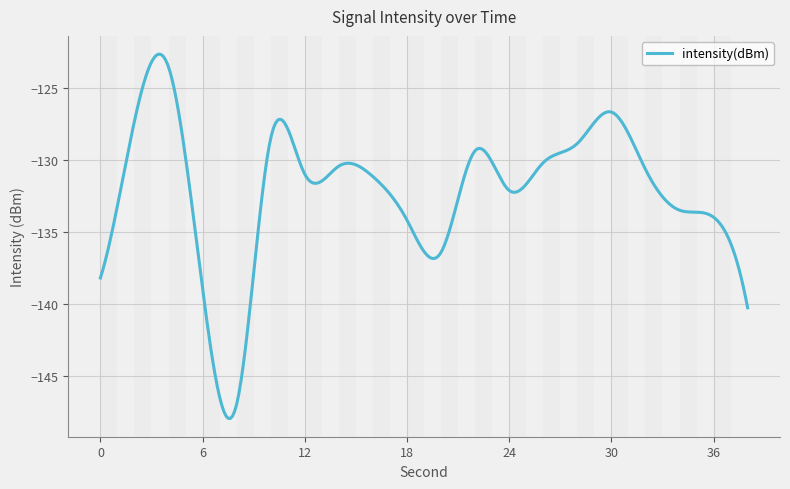

What is the smallest value displayed?

-147.9